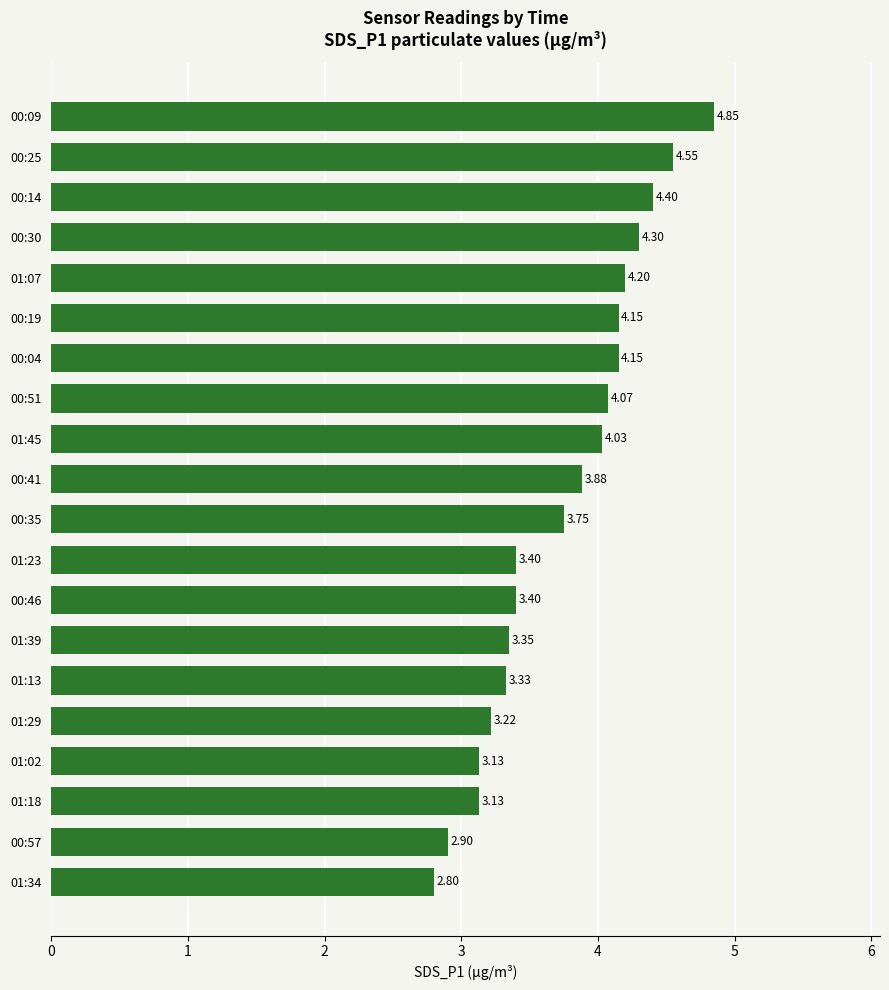

What is the minimum value shown in the chart?

2.8